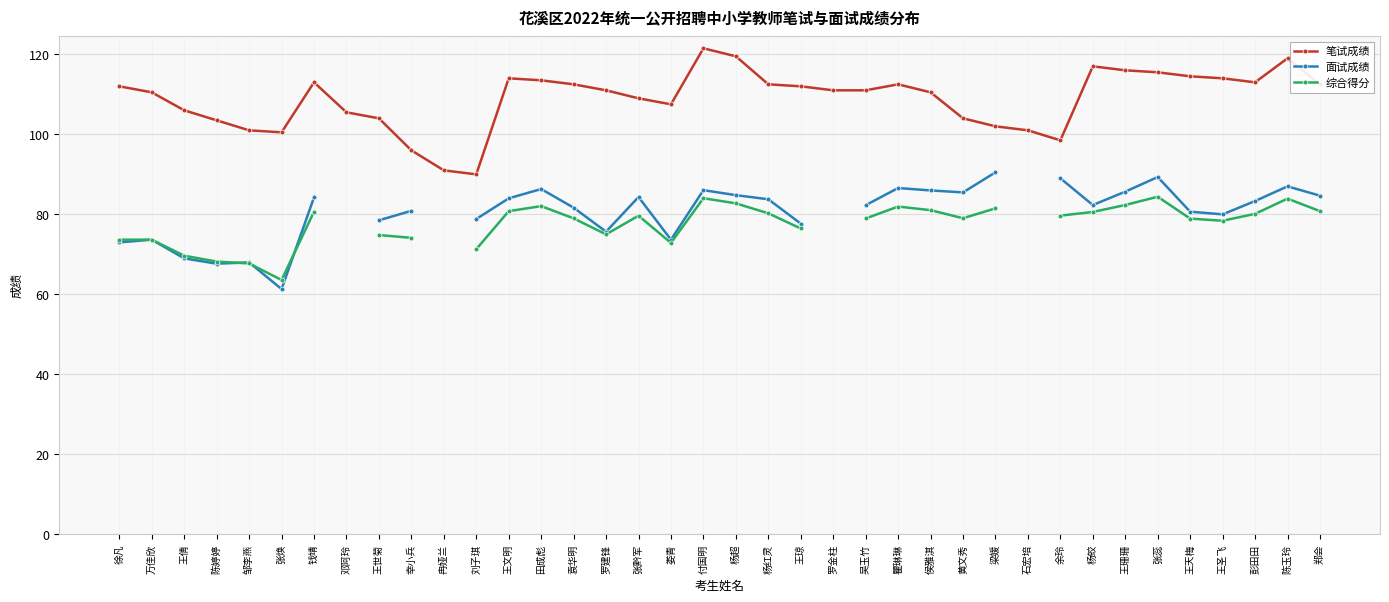

At how many categories does at least one series exceed 114?

7